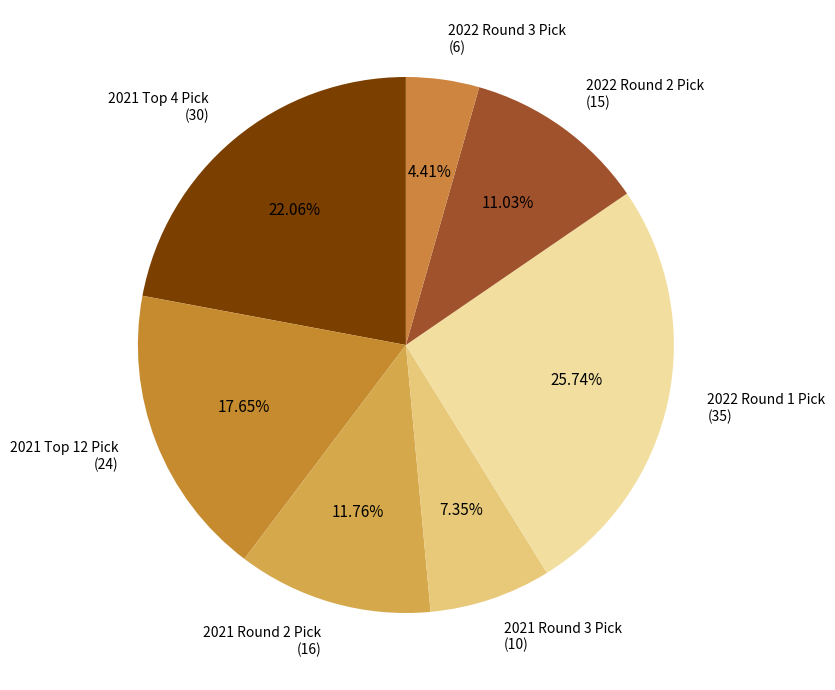

Count the number of slices in the pie.

7